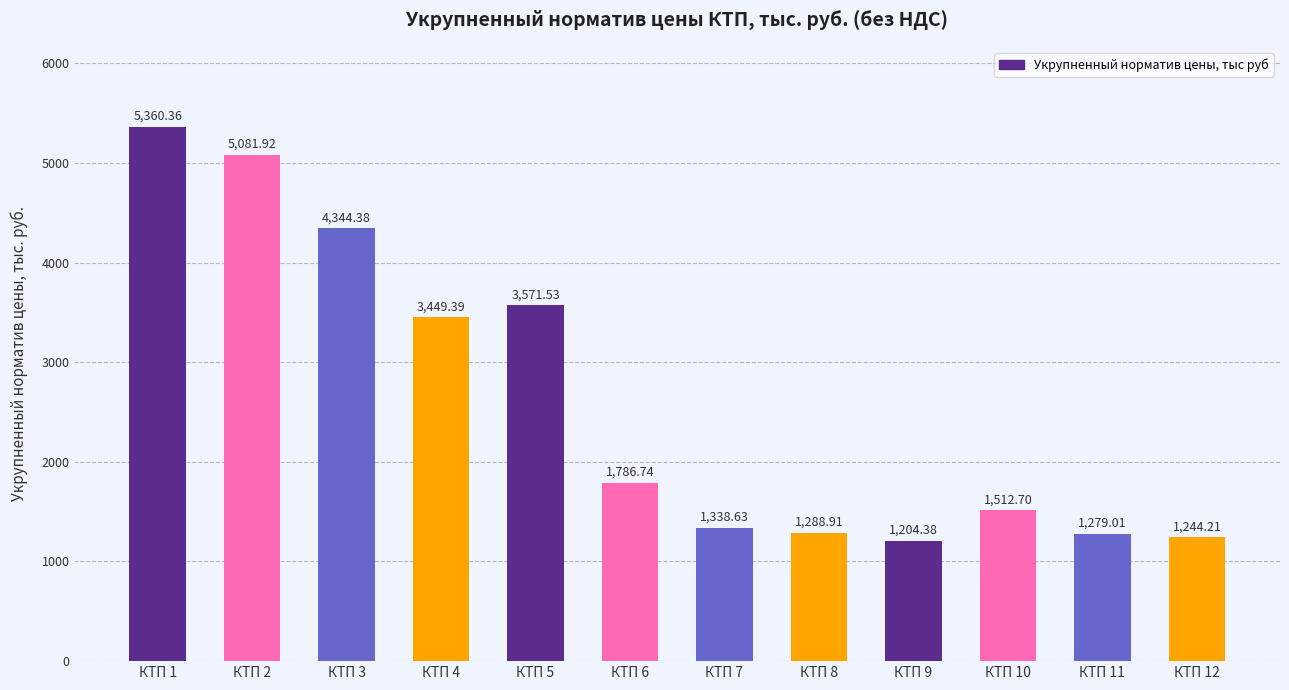

List the labels in order of value, largest first.

КТП 1, КТП 2, КТП 3, КТП 5, КТП 4, КТП 6, КТП 10, КТП 7, КТП 8, КТП 11, КТП 12, КТП 9